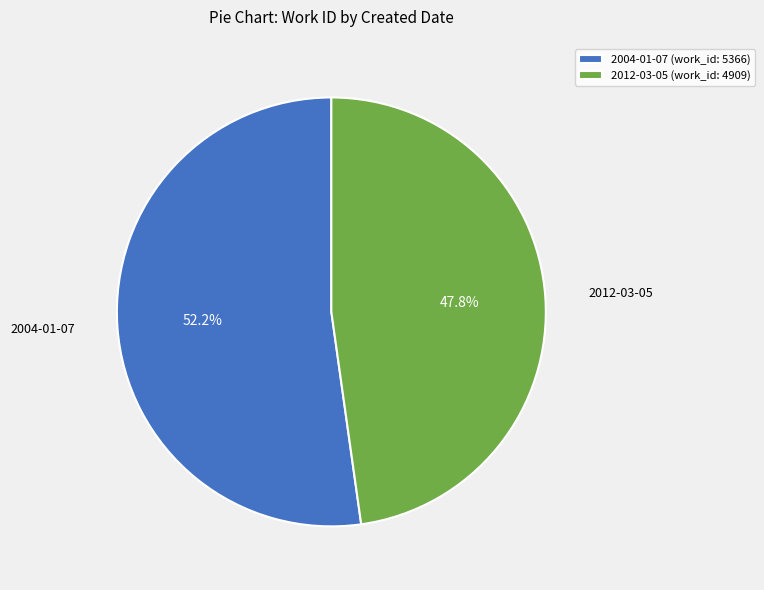

Combined, do 2012-03-05 and 2004-01-07 account for over 50%?

Yes